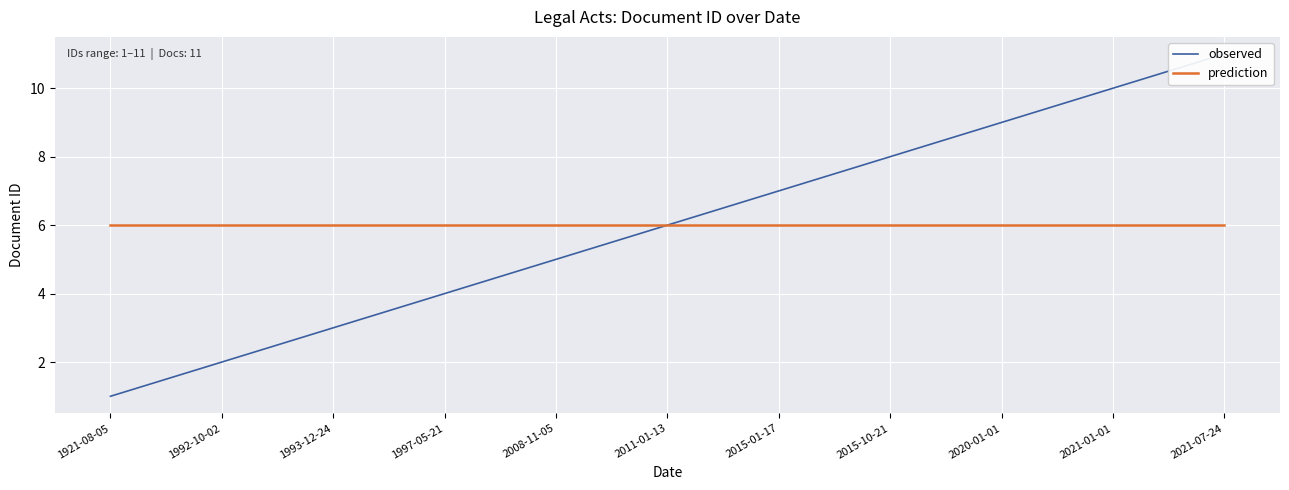

Count the number of categories in the chart.

11